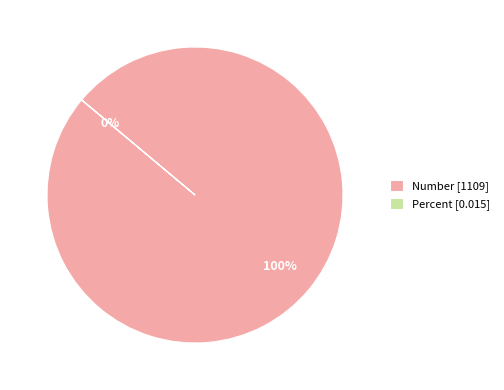

What is the change in value from Number to Percent?

-1109.0